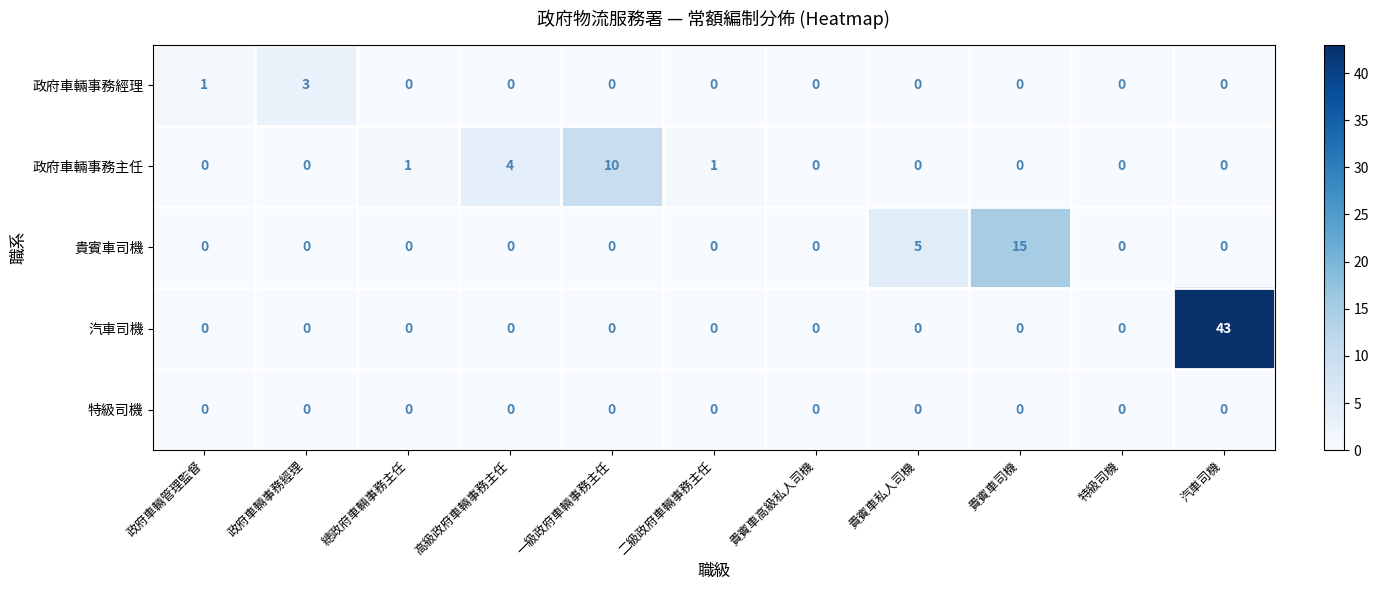

The 政府車輛事務主任 series shows 1 at 總政府車輛事務主任. True or false?

True